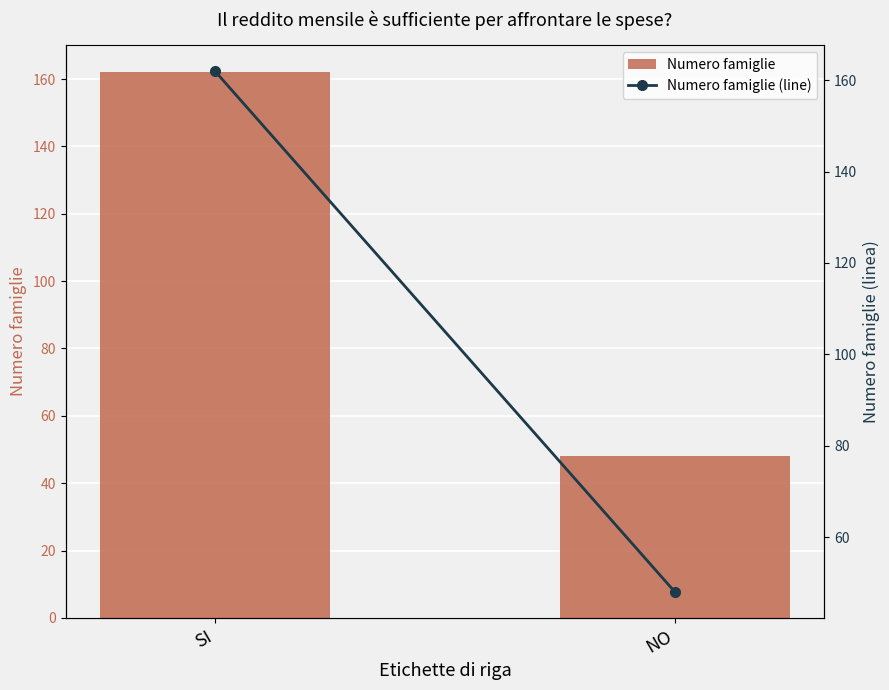

Reading left to right, list all the values displayed in this chart.

Numero famiglie: 162	48
Numero famiglie (line): 162	48